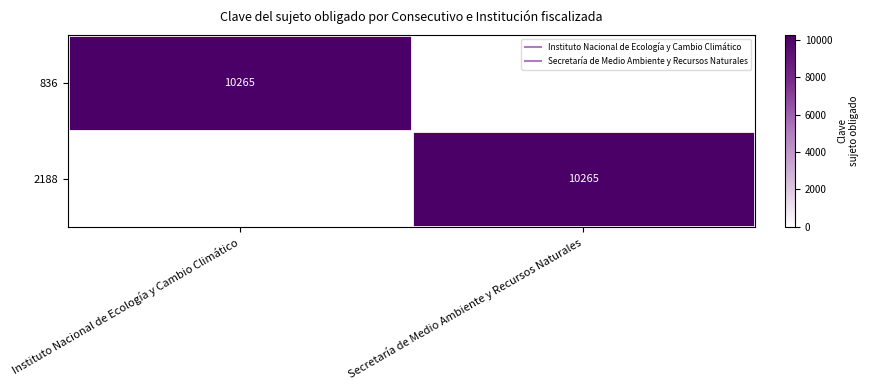

What is the total value across all series at Instituto Nacional de Ecología y Cambio Climático?

10265